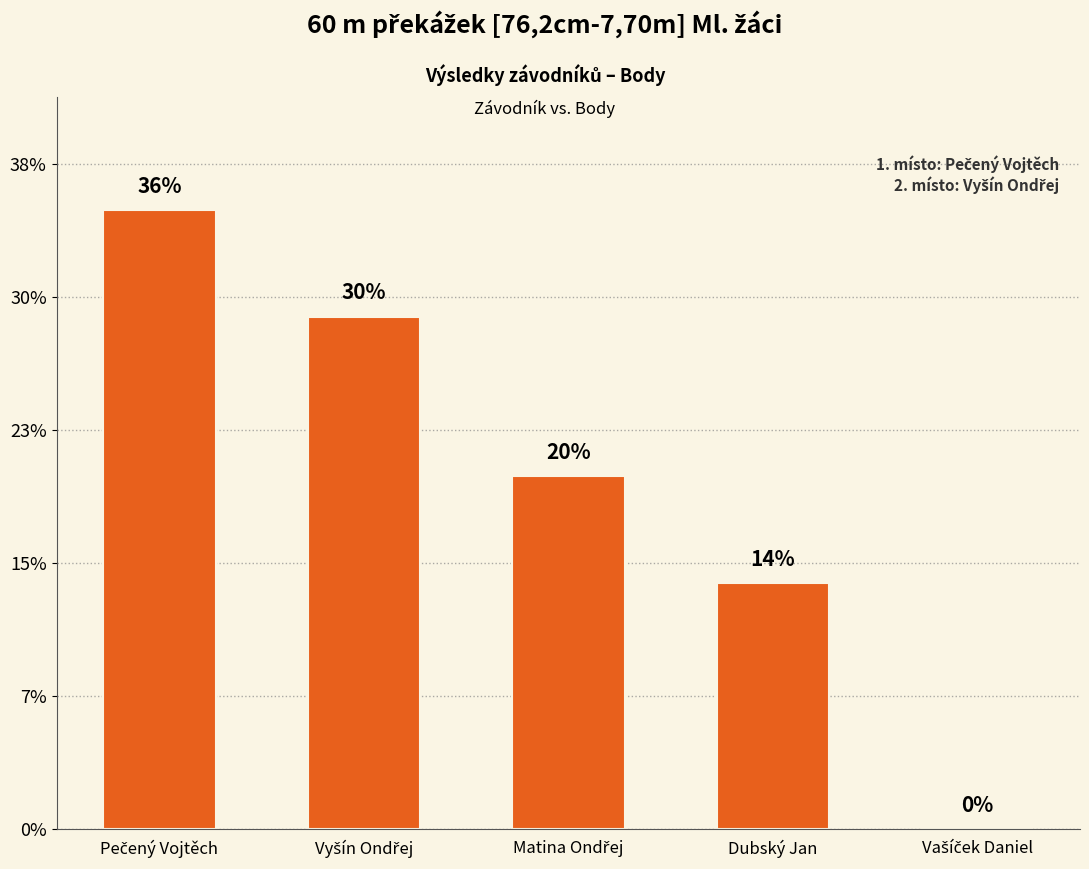

Rank the categories by value from highest to lowest.

Pečený Vojtěch, Vyšín Ondřej, Matina Ondřej, Dubský Jan, Vašíček Daniel